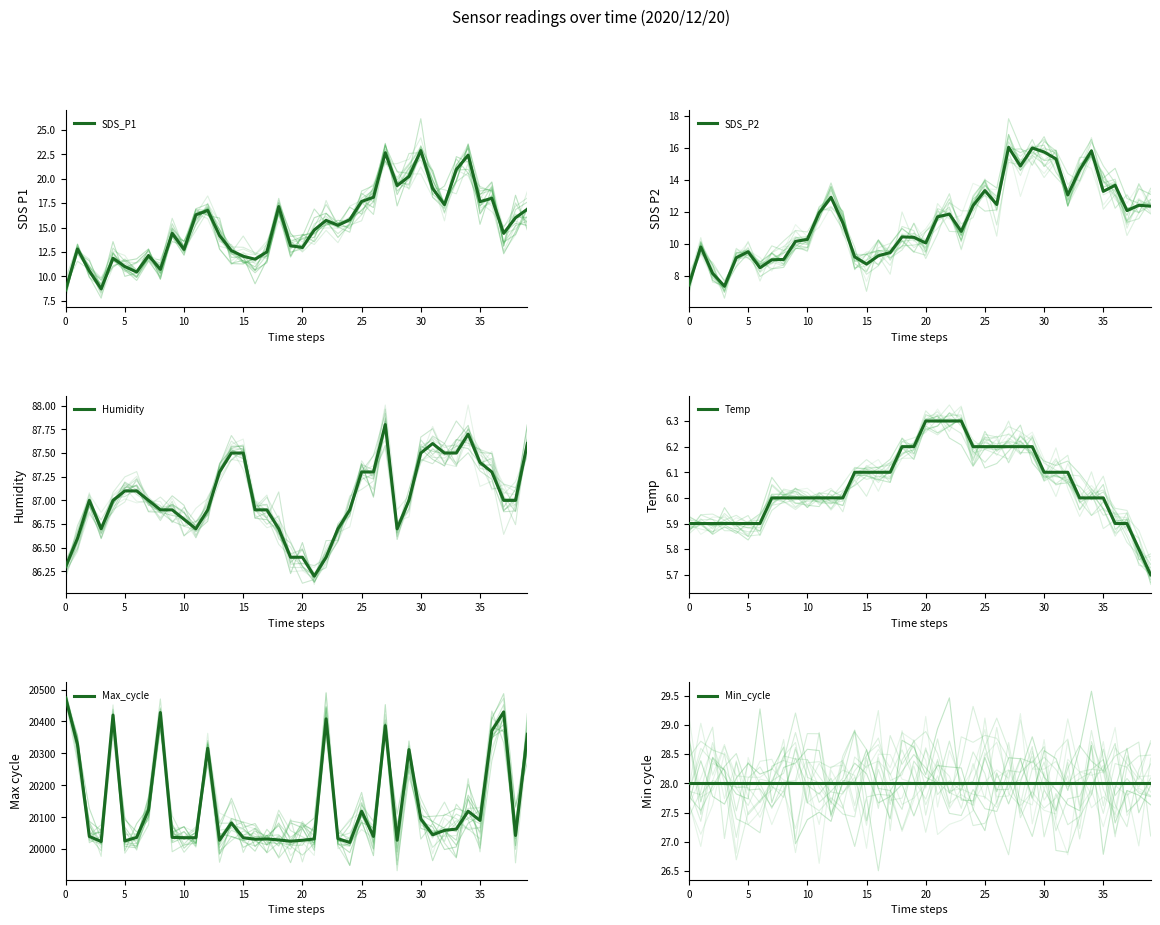

What is the smallest value displayed?

5.7